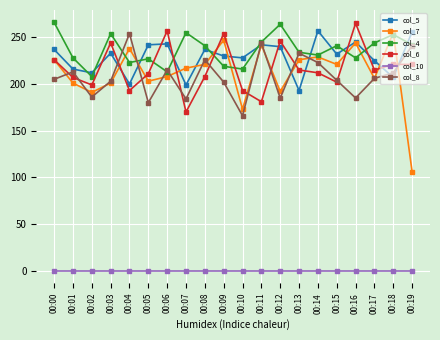

What is the minimum value for col_4?

208